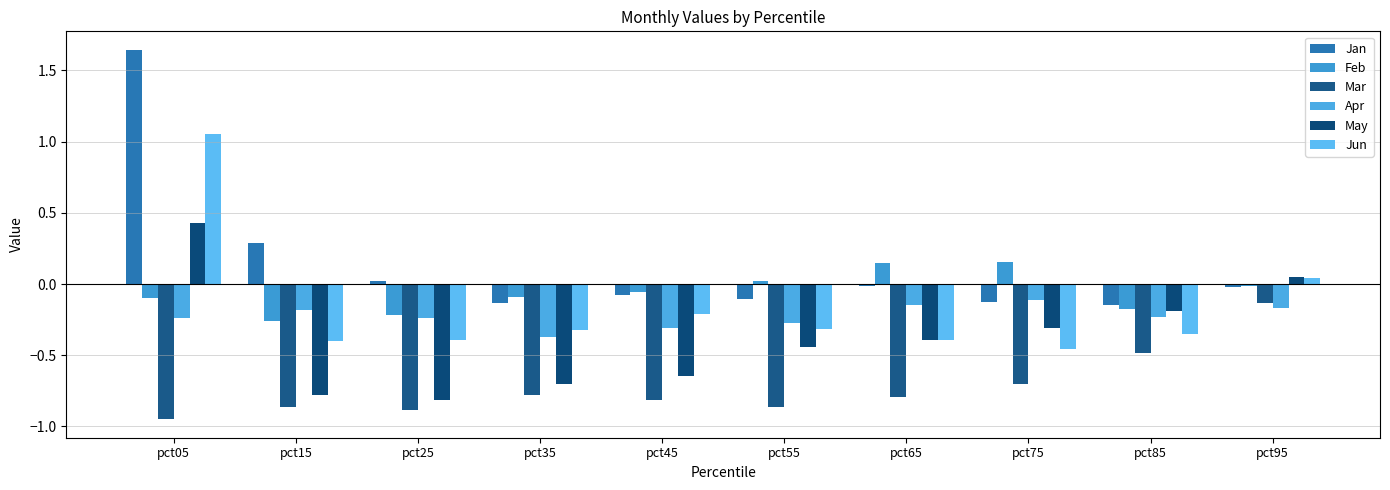

True or false: May has a value of -0.8 at pct25.

True